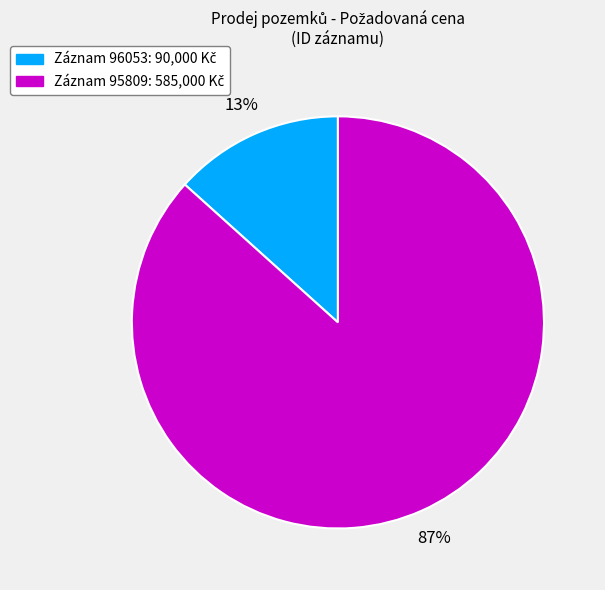

Is there any slice that represents more than half of the pie?

Yes